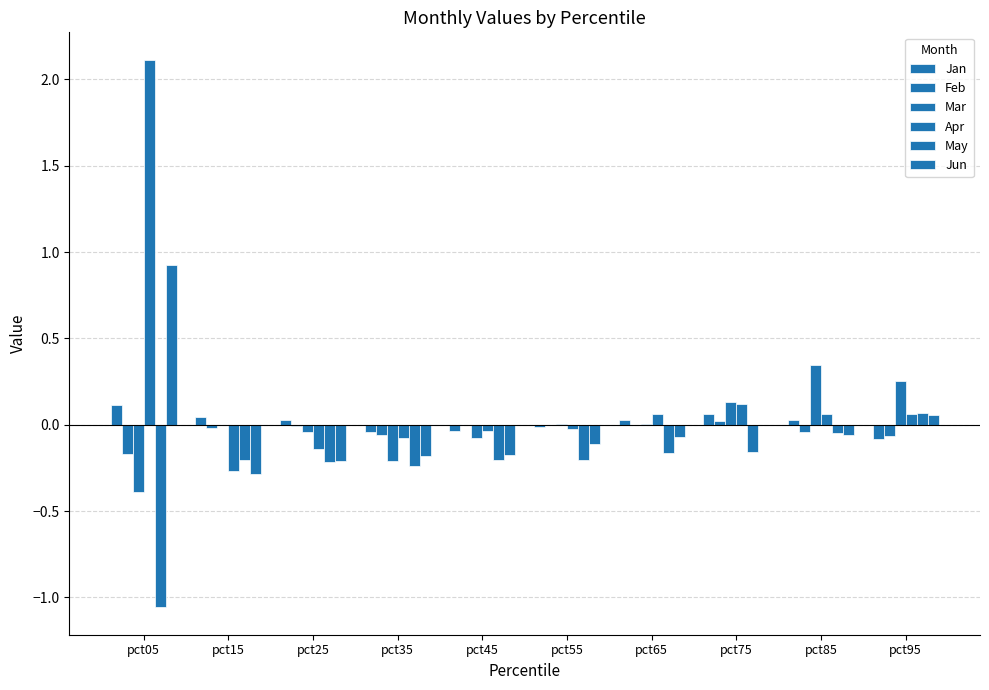

Does the chart contain stacked bars?

No